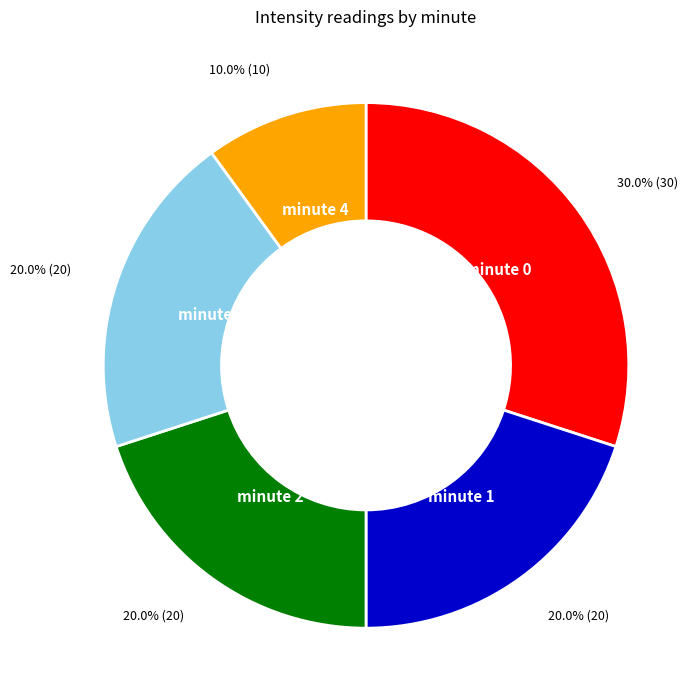

Which category has the smallest portion of the pie?

minute 4